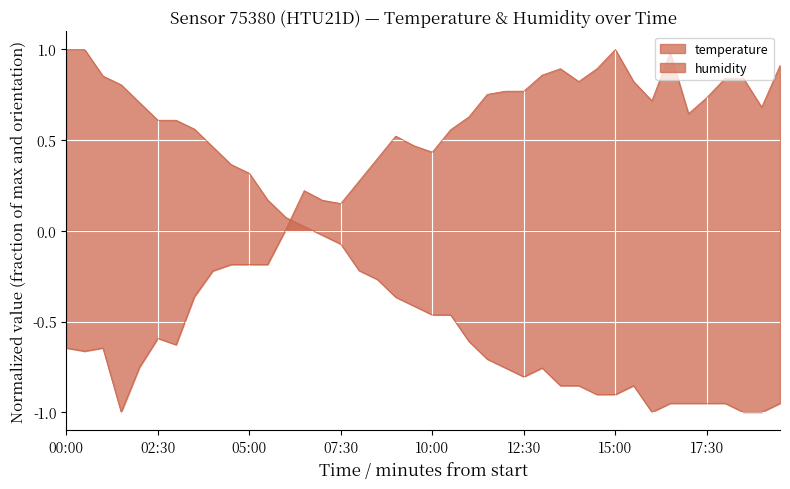

What are all the series names shown in the legend?

temperature, humidity